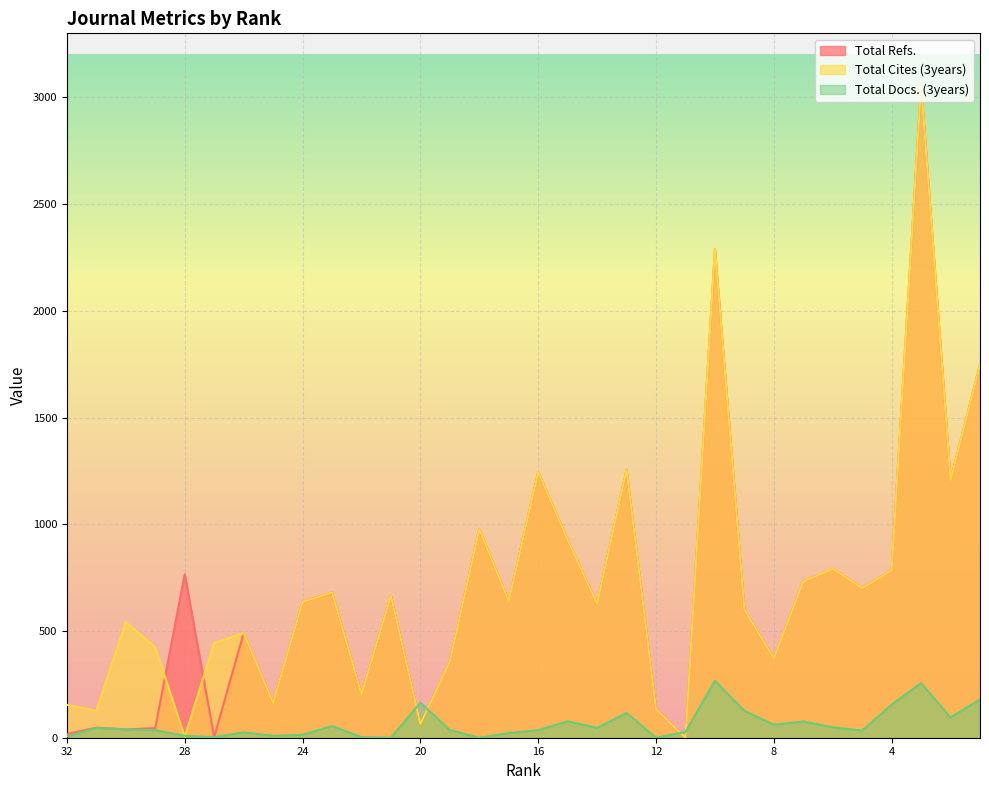

What is the value of the Total Cites (3years) point at the 12th from the left?

665